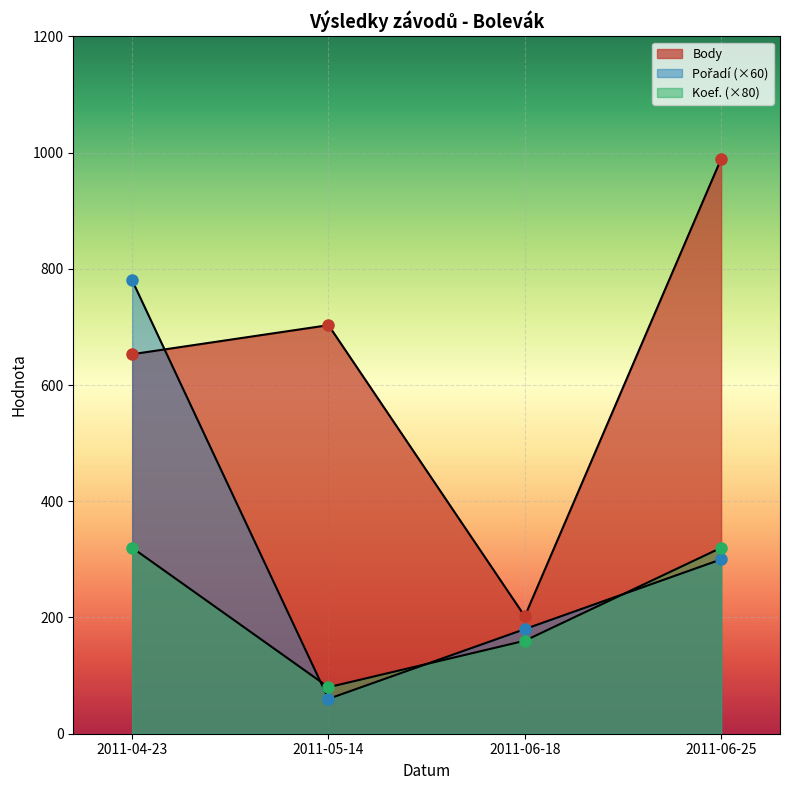

Count the Koef. values in the range 160 to 320.

3